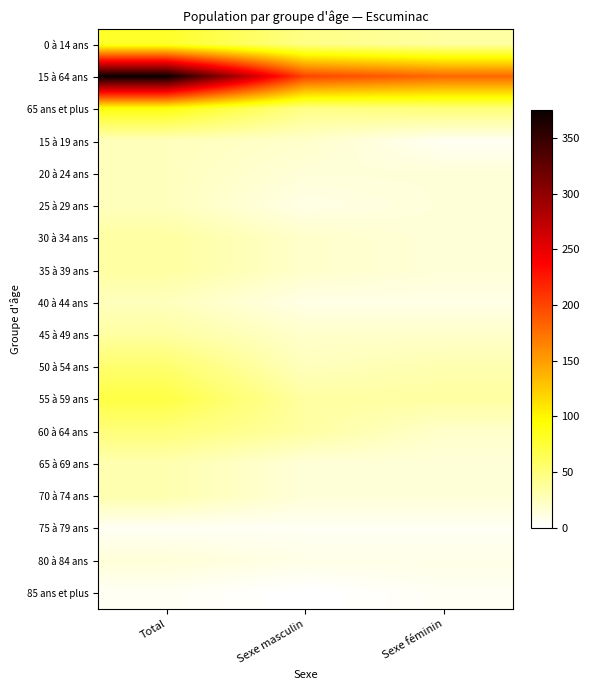

Reading left to right, what are all the values shown in this chart?

0 à 14 ans: Total=80	Sexe masculin=45	Sexe féminin=35
15 à 64 ans: Total=375	Sexe masculin=200	Sexe féminin=180
65 ans et plus: Total=90	Sexe masculin=45	Sexe féminin=50
15 à 19 ans: Total=25	Sexe masculin=20	Sexe féminin=5
20 à 24 ans: Total=25	Sexe masculin=15	Sexe féminin=15
25 à 29 ans: Total=25	Sexe masculin=10	Sexe féminin=15
30 à 34 ans: Total=35	Sexe masculin=20	Sexe féminin=15
35 à 39 ans: Total=35	Sexe masculin=20	Sexe féminin=15
40 à 44 ans: Total=25	Sexe masculin=10	Sexe féminin=10
45 à 49 ans: Total=35	Sexe masculin=20	Sexe féminin=20
50 à 54 ans: Total=55	Sexe masculin=25	Sexe féminin=30
55 à 59 ans: Total=70	Sexe masculin=35	Sexe féminin=35
60 à 64 ans: Total=50	Sexe masculin=35	Sexe féminin=20
65 à 69 ans: Total=30	Sexe masculin=15	Sexe féminin=15
70 à 74 ans: Total=30	Sexe masculin=15	Sexe féminin=15
75 à 79 ans: Total=5	Sexe masculin=5	Sexe féminin=5
80 à 84 ans: Total=15	Sexe masculin=10	Sexe féminin=10
85 ans et plus: Total=5	Sexe masculin=0	Sexe féminin=5